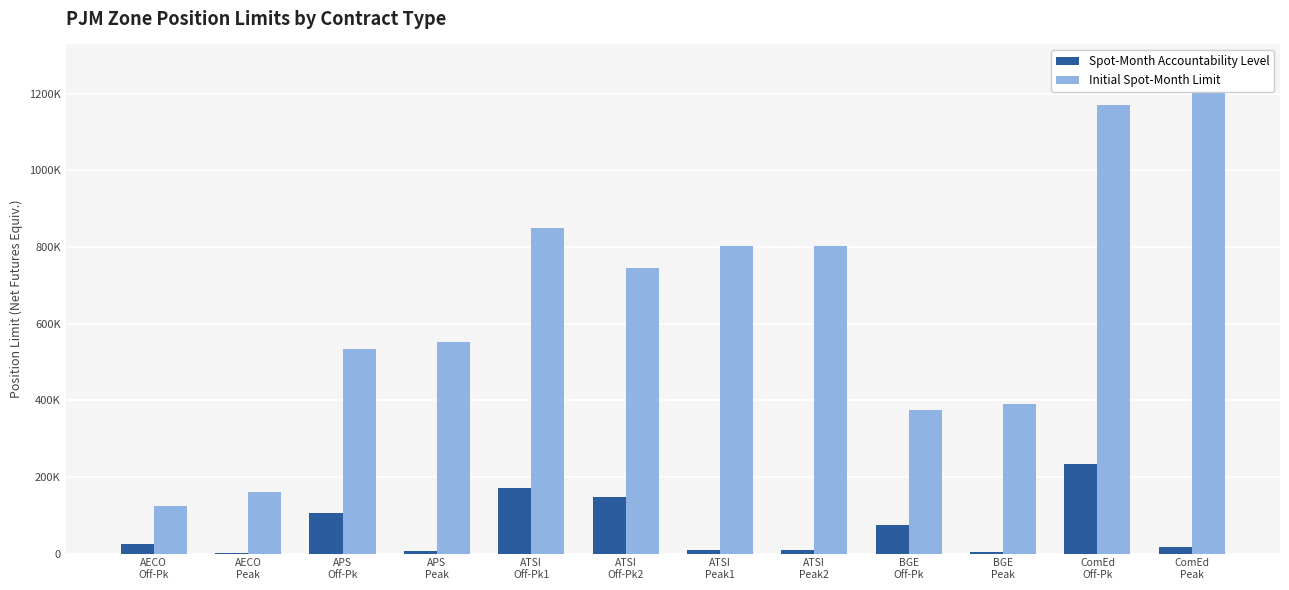

What is the value of the Initial Spot-Month Limit bar at the 10th from the left?

390400